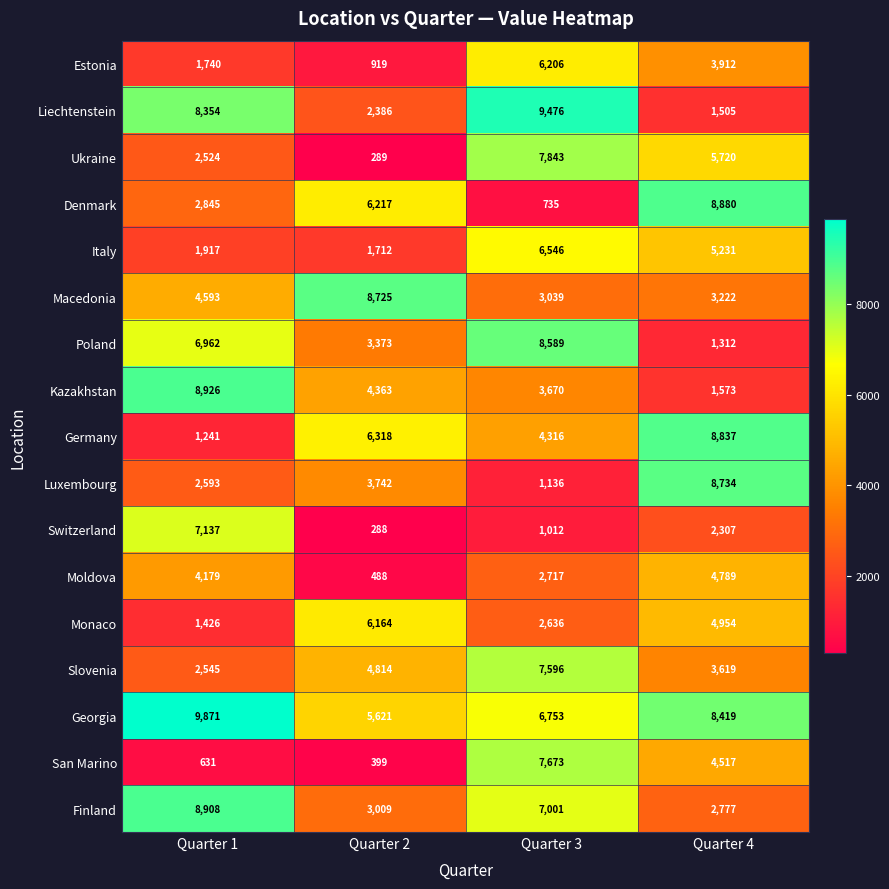

What is the average value of the Finland series?

5424